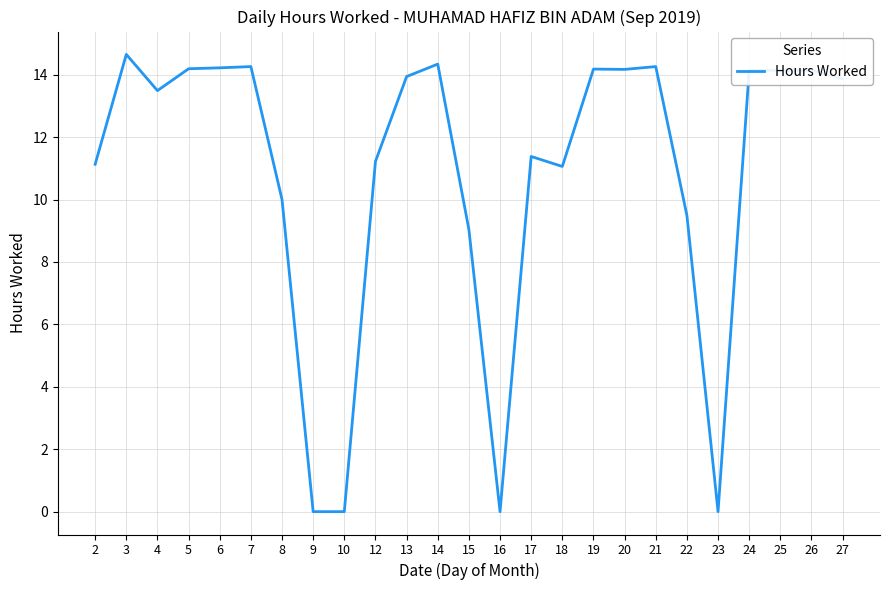

What is the greatest value displayed?

14.7